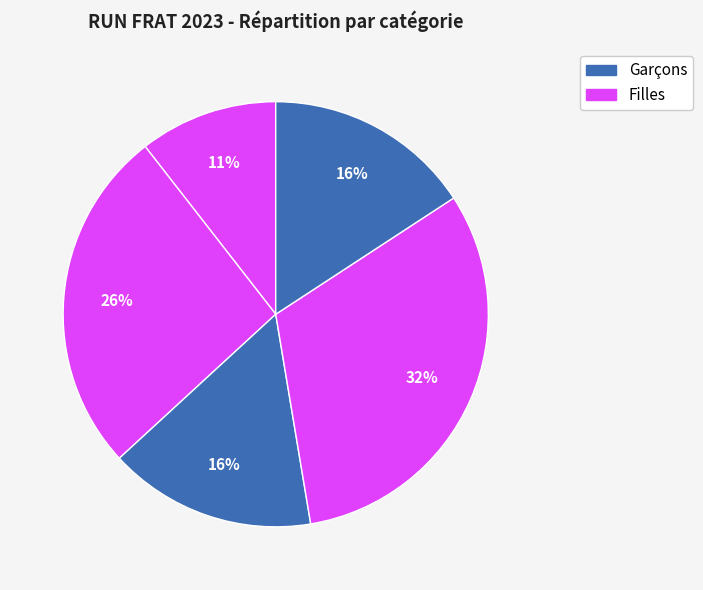

How many slices are in this pie chart?

5